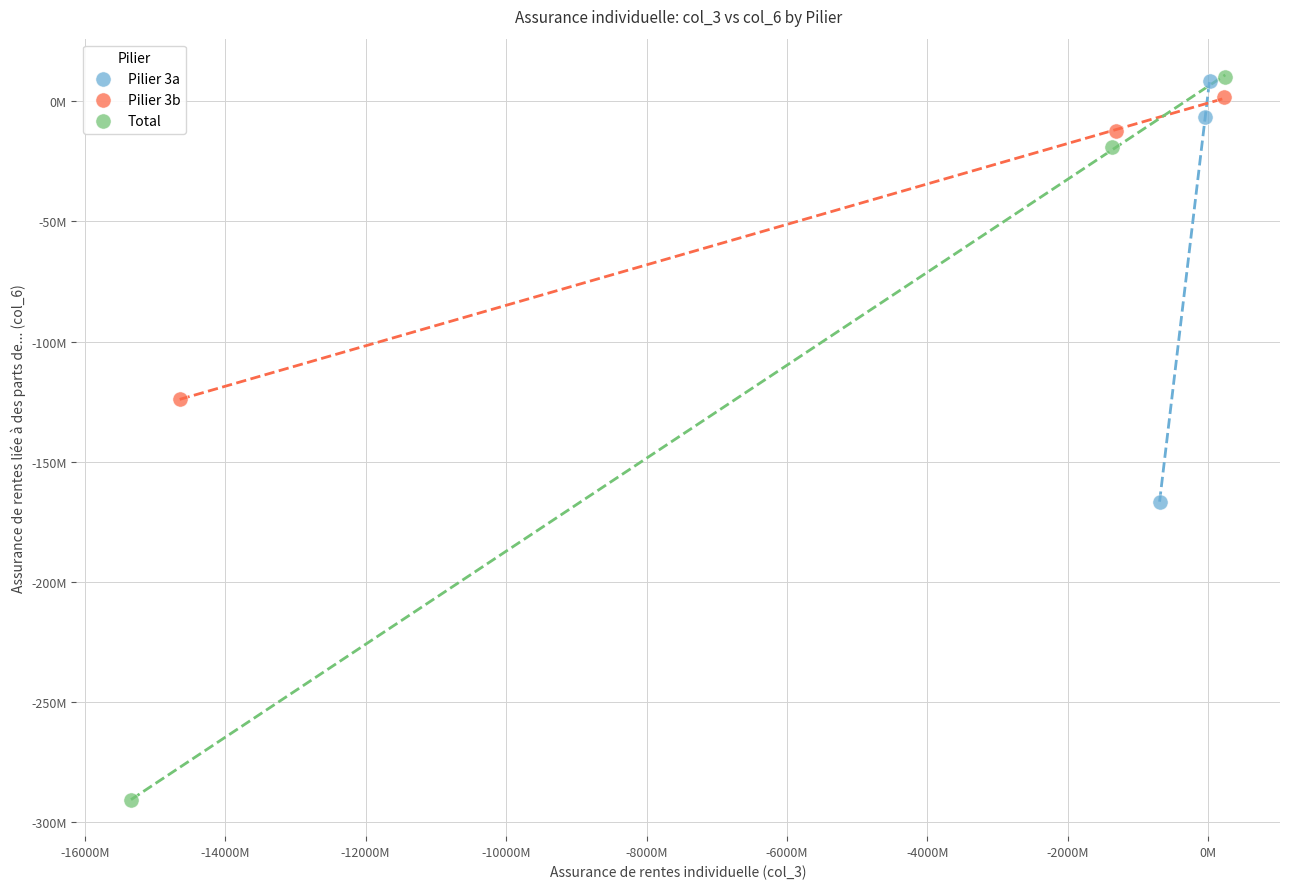

Which series reaches the minimum Y coordinate?

Total